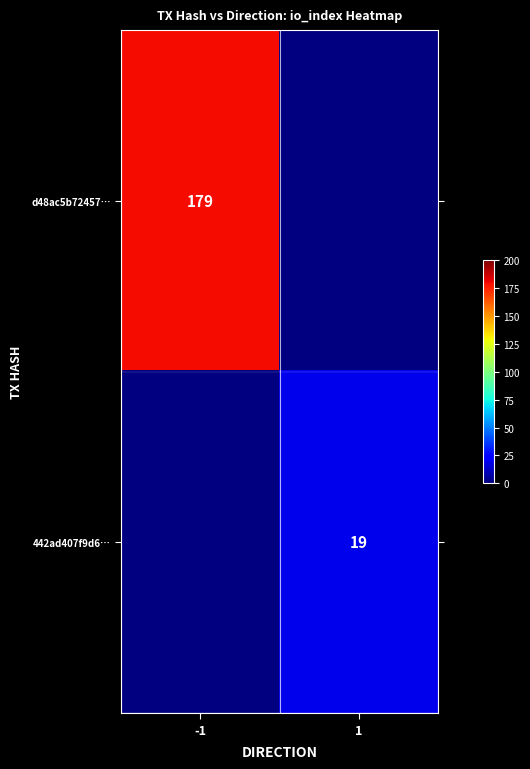

Is it true that 442ad407f9d6… equals 33 at 1?

False